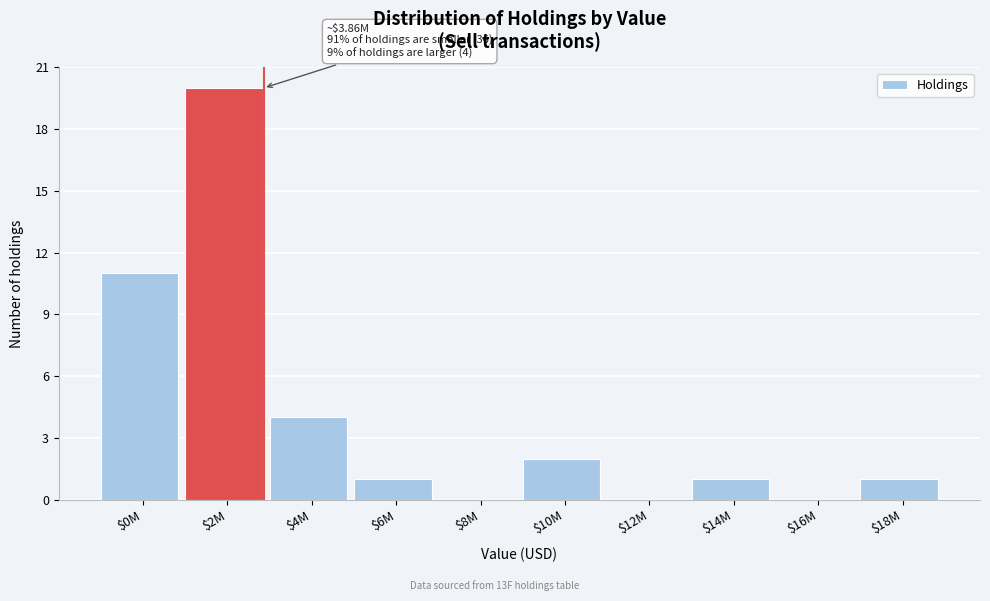

What is the sum of all values?

40